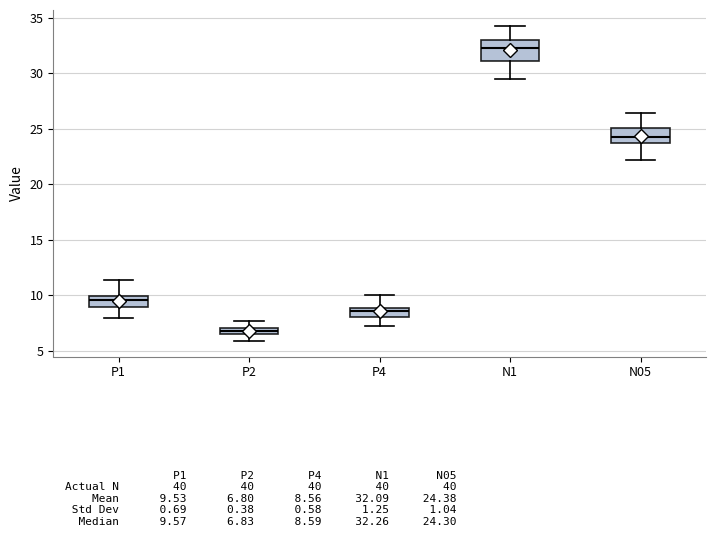

Which box is the tallest, from its lower edge to its upper edge?

N1